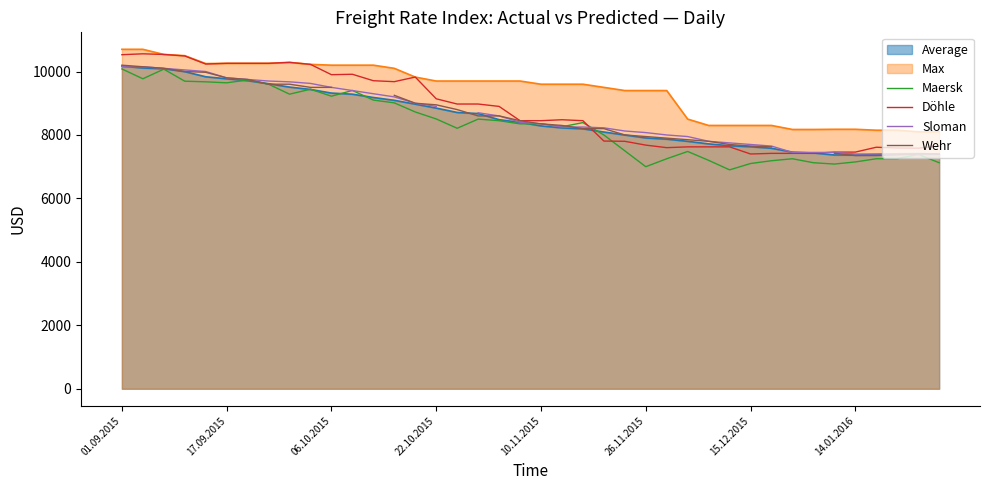

True or false: Sloman has more than 1 interior local peaks.

False